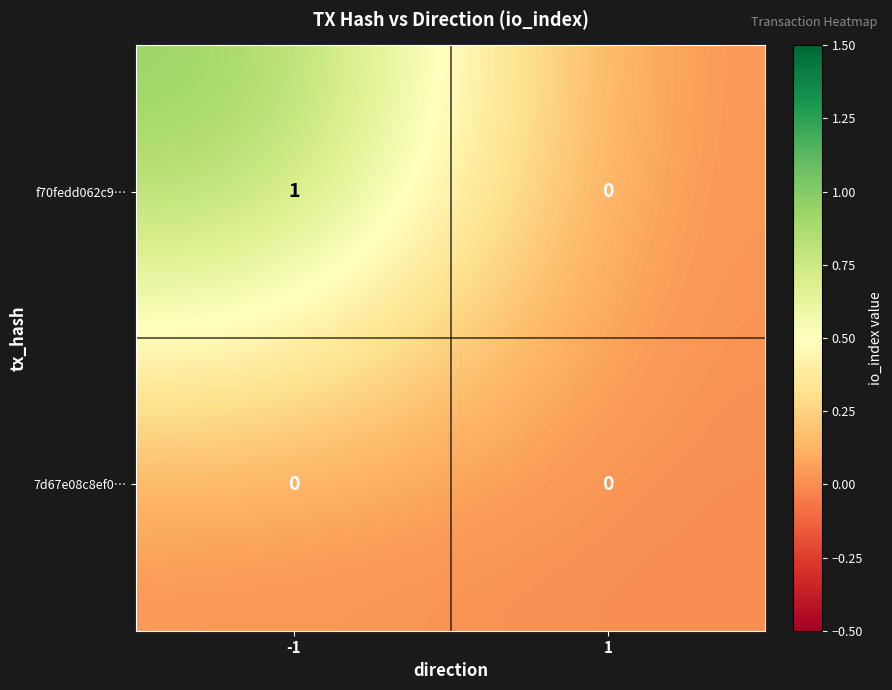

Reading right to left, extract all data points from this chart.

f70fedd062c9…: 1=0	-1=1
7d67e08c8ef0…: 1=0	-1=0